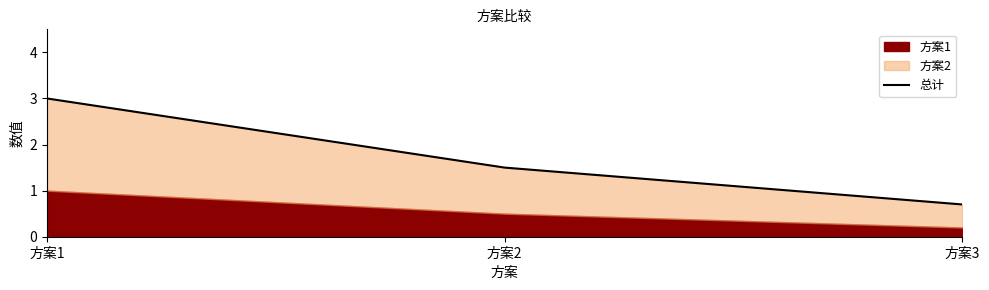

What value does the data have at 方案3?

0.7